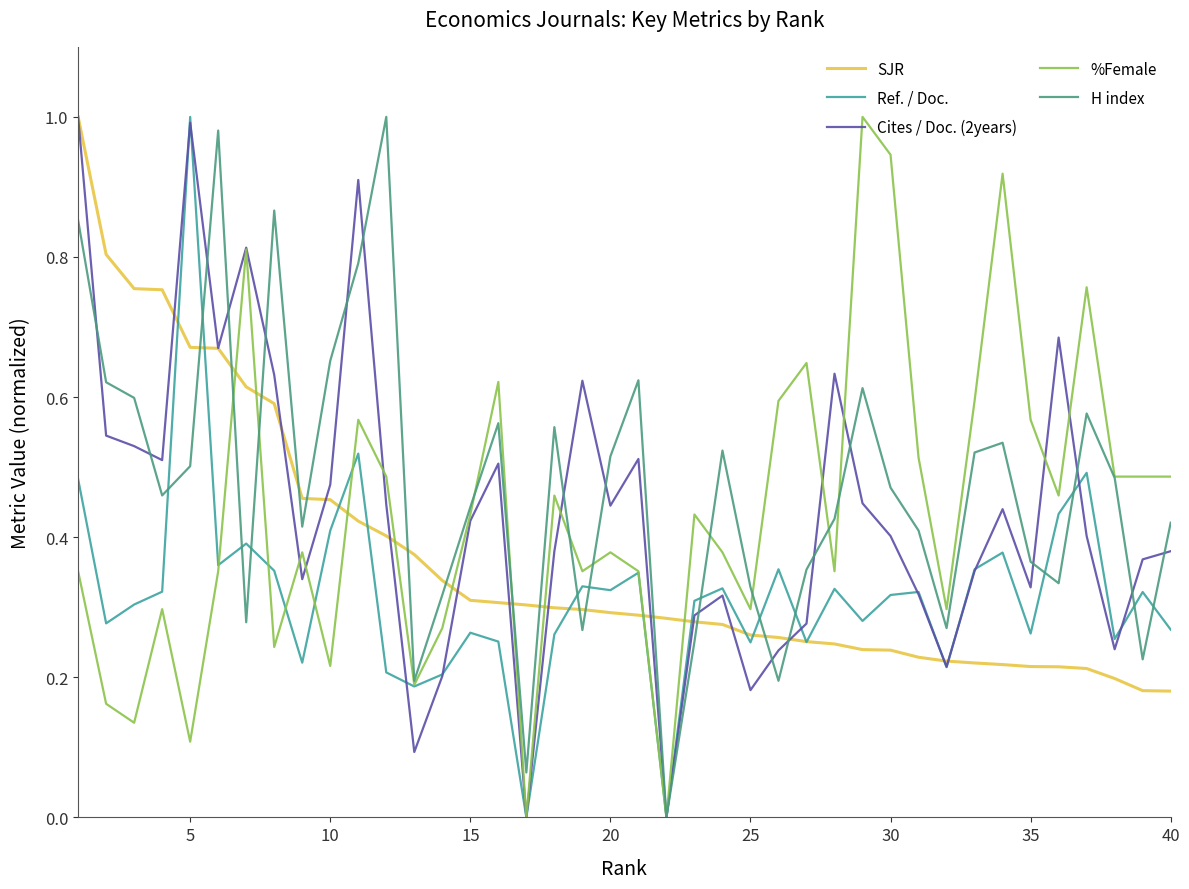

True or false: H index has more than 2 points higher than both neighbors.

True